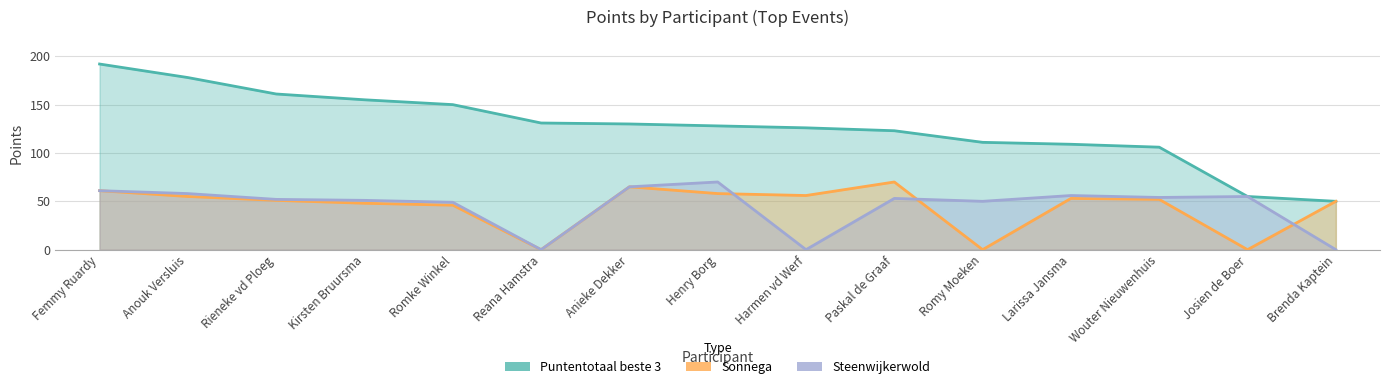

What is the difference between the maximum and minimum values in the Puntentotaal beste 3 series?

142